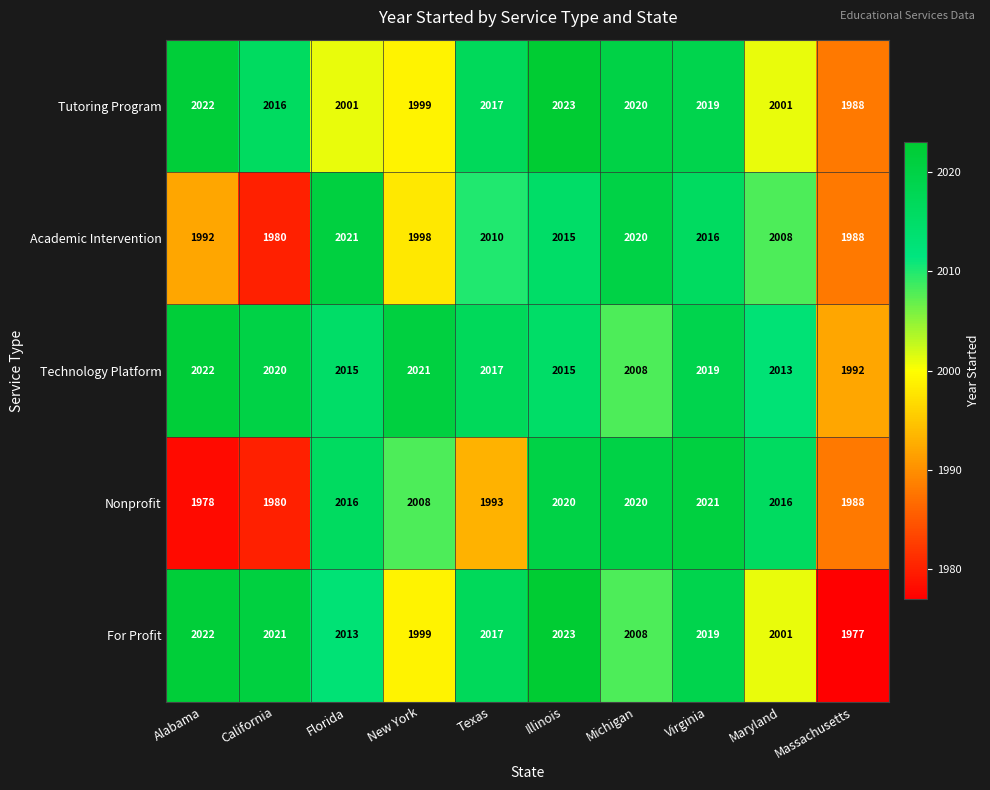

Rank the categories by Academic Intervention value from highest to lowest.

Florida, Michigan, Virginia, Illinois, Texas, Maryland, New York, Alabama, Massachusetts, California